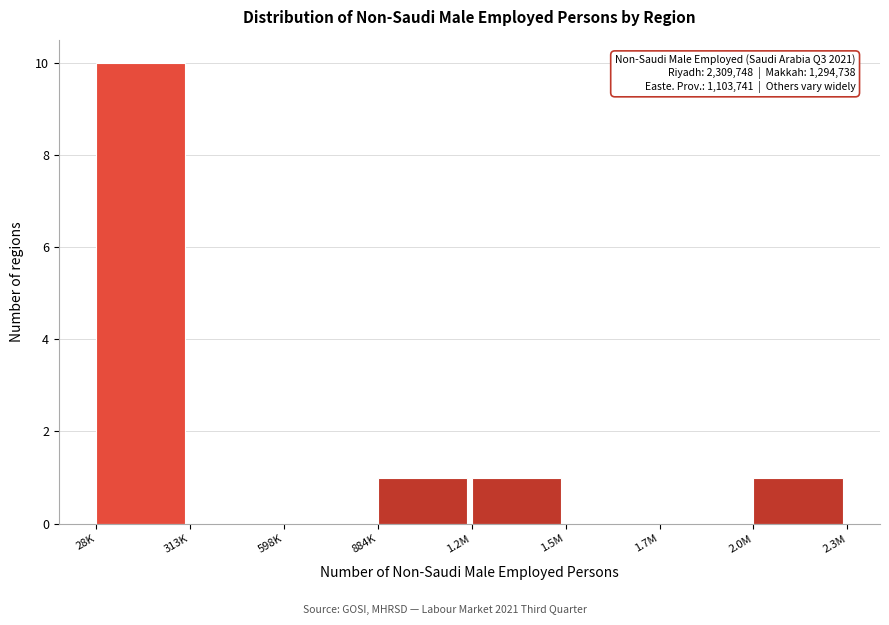

Reading left to right, list all the values displayed in this chart.

28K=10	313K=0	598K=0	884K=1	1.2M=1	1.5M=0	1.7M=0	2.0M=1